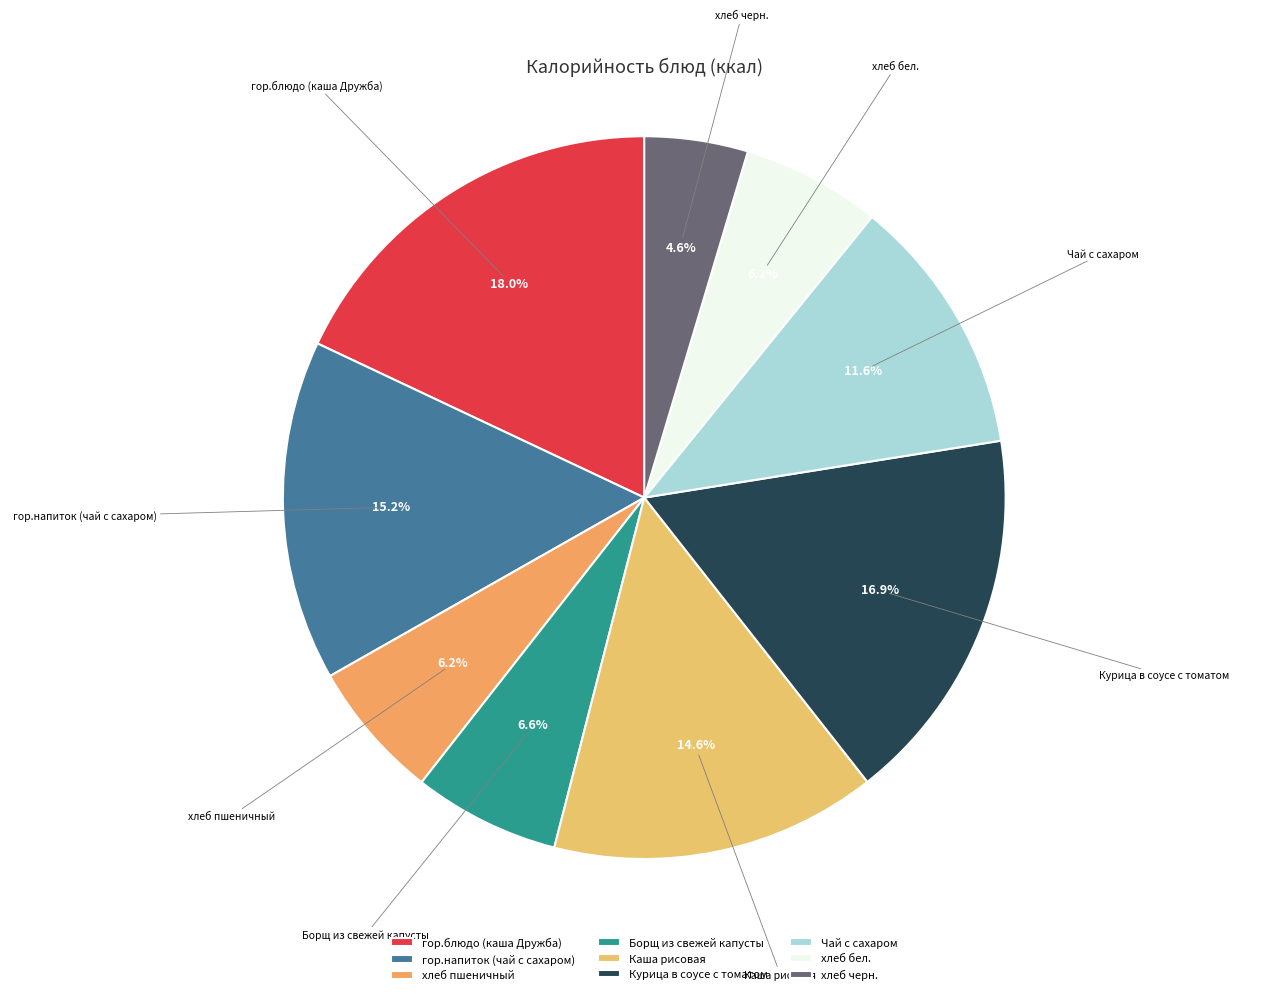

What percentage do Чай с сахаром and гор.блюдо (каша Дружба) together represent?

29.6%